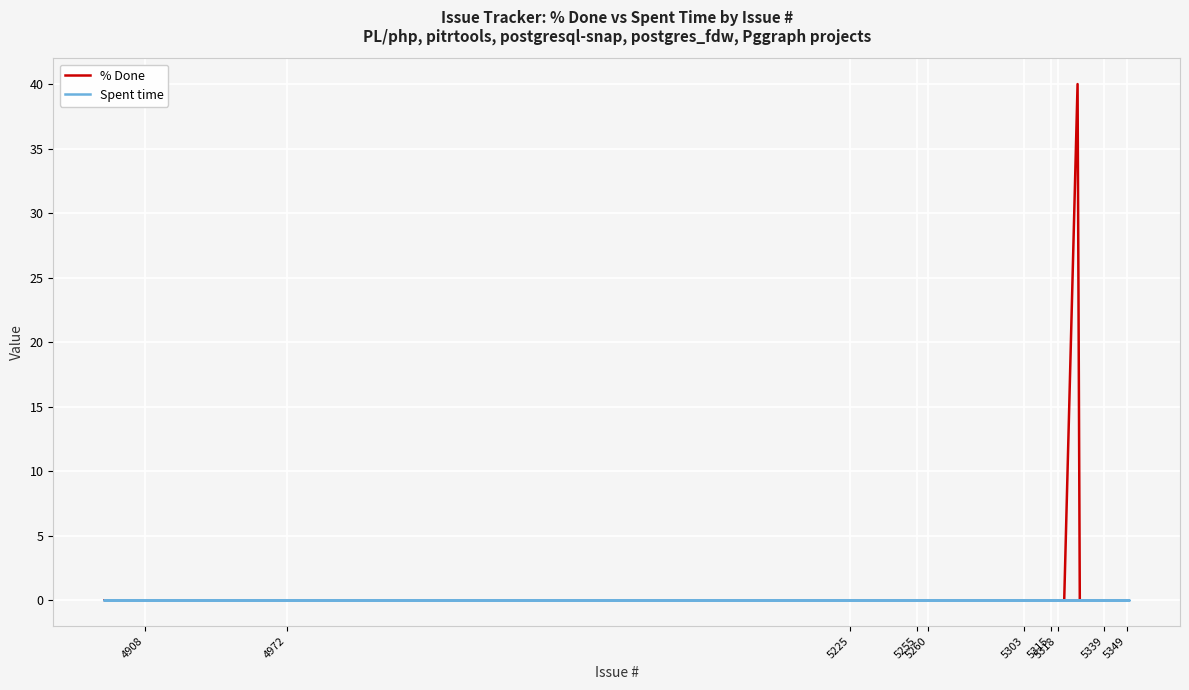

Reading right to left, what are all the values shown in this chart?

% Done: 0	0	0	0	0	0	0	0	0	0	0	0	0	0	0	0	0	0	0	0	0	0	0	0	0	40	0	0	0	0	0	0	0	0	0	0	0	0	0	0
Spent time: 0	0	0	0	0	0	0	0	0	0	0	0	0	0	0	0	0	0	0	0	0	0	0	0	0	0	0	0	0	0	0	0	0	0	0	0	0	0	0	0